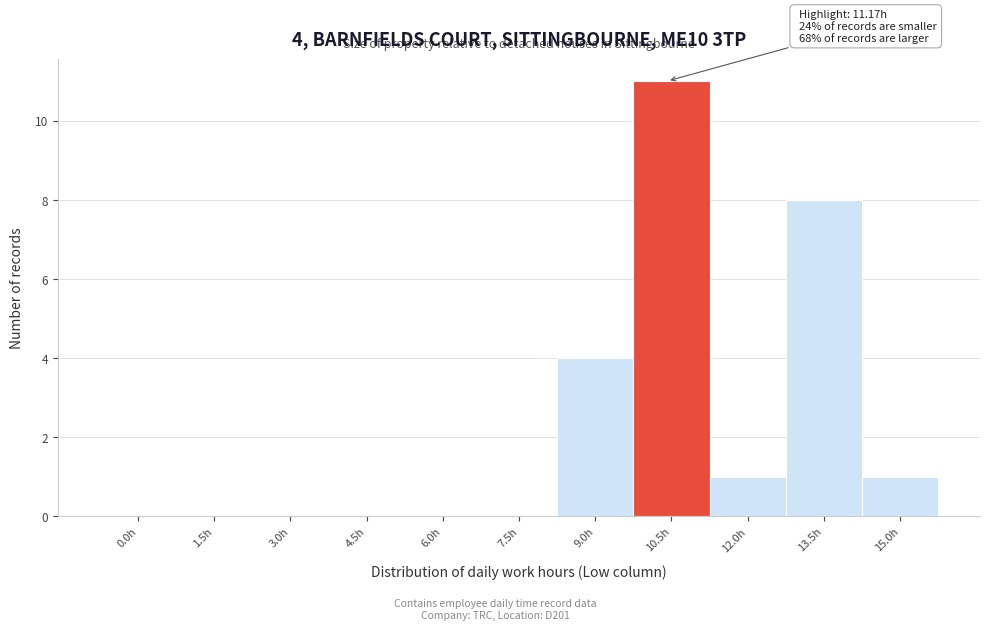

Reading left to right, what are all the values shown in this chart?

0.0h=0	1.5h=0	3.0h=0	4.5h=0	6.0h=0	7.5h=0	9.0h=4	10.5h=11	12.0h=1	13.5h=8	15.0h=1